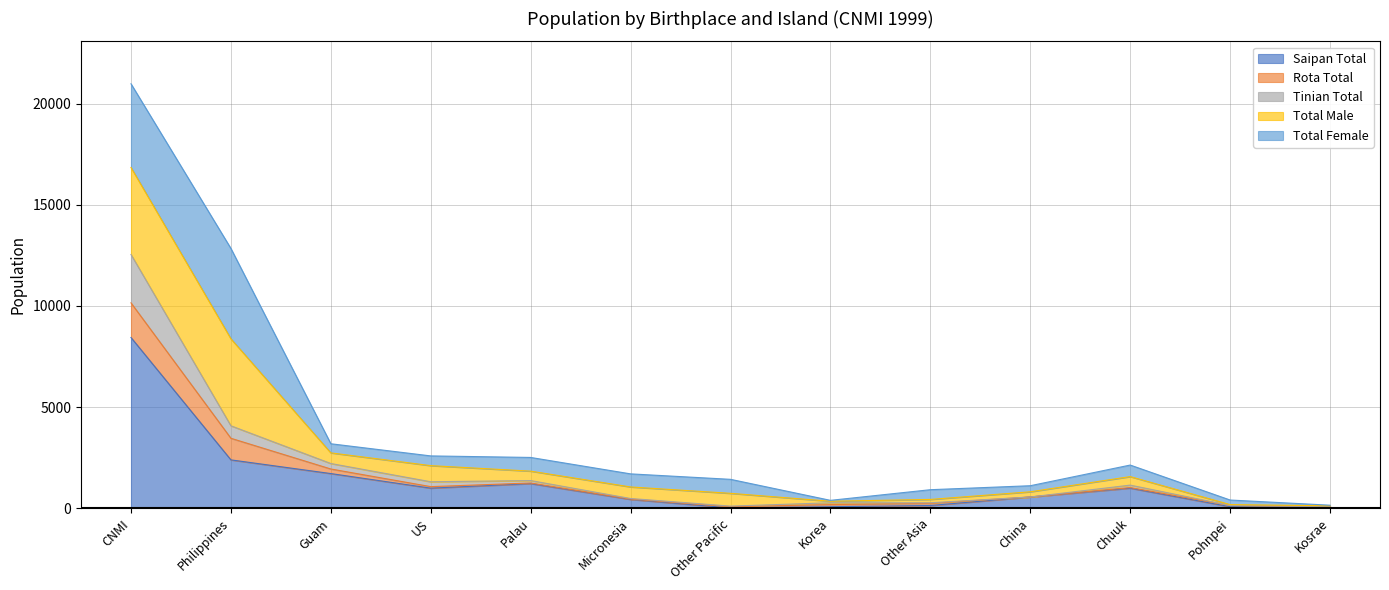

Where does the Saipan Total series first go above 556?

CNMI